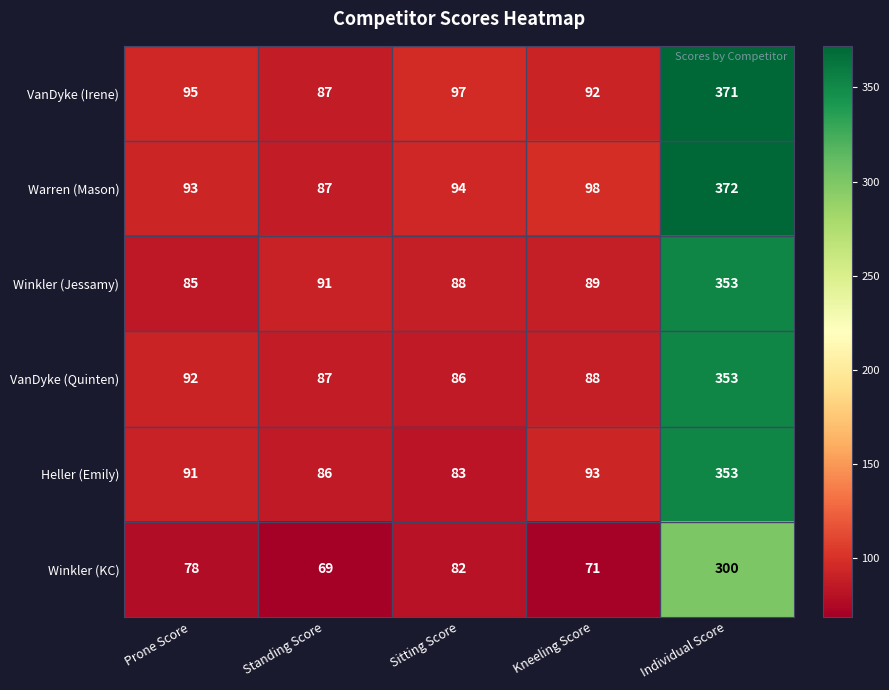

At which category is the sum across all series the highest?

Individual Score